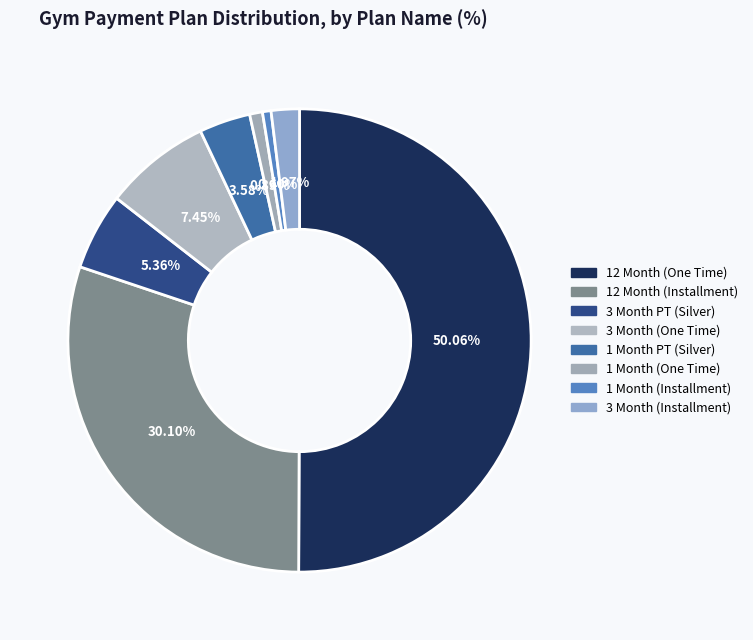

How many segments does this pie chart have?

8